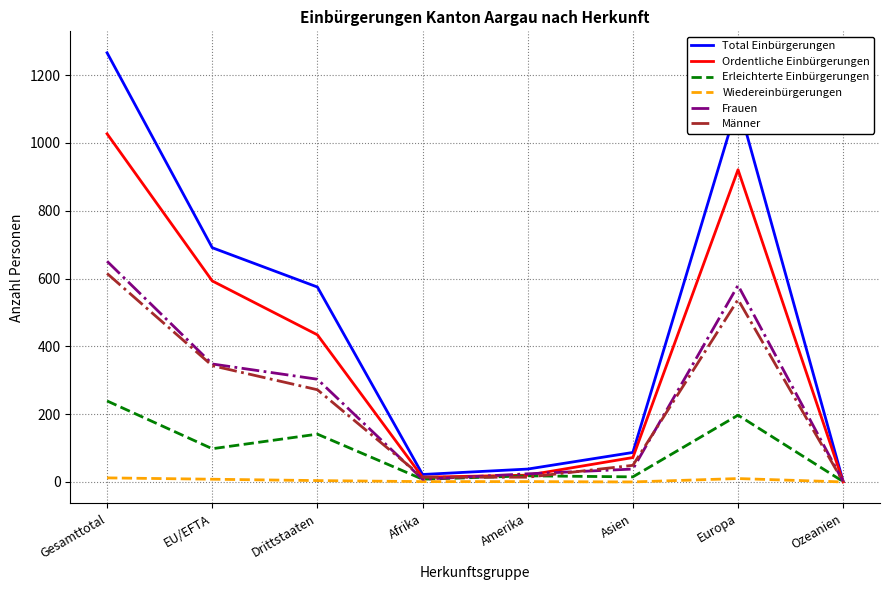

How many distinct data groups are displayed?

6